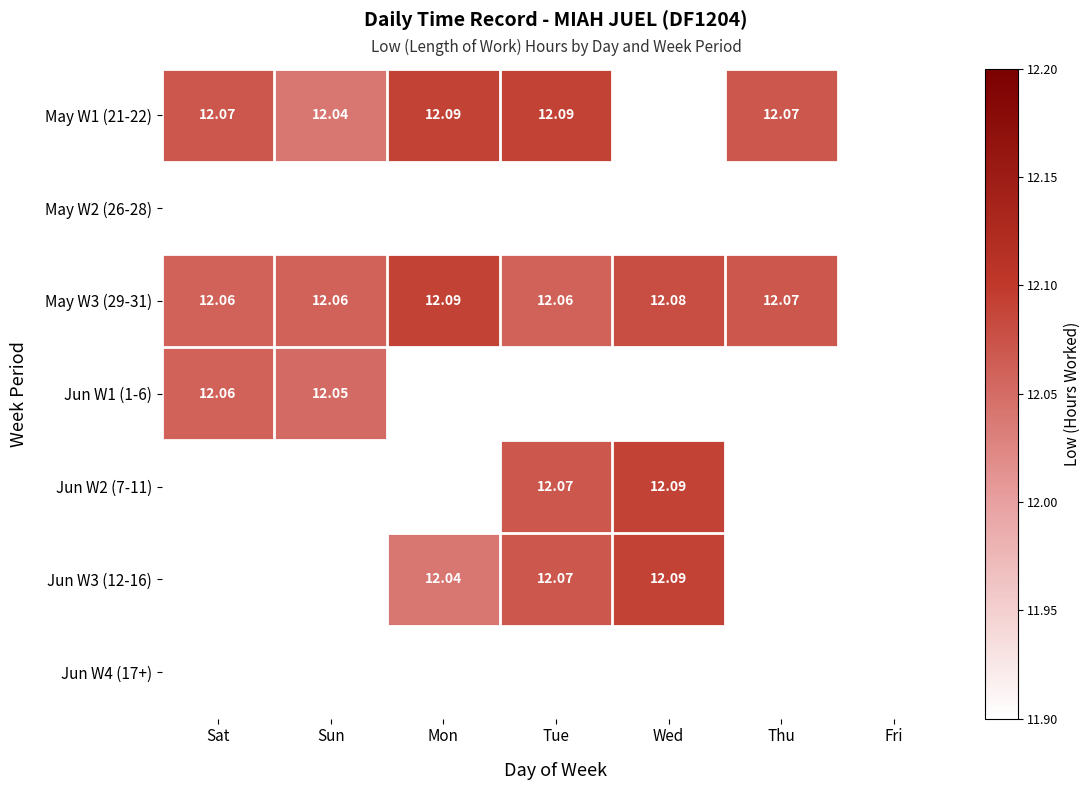

Which has a higher value, Sat or Mon?

Mon